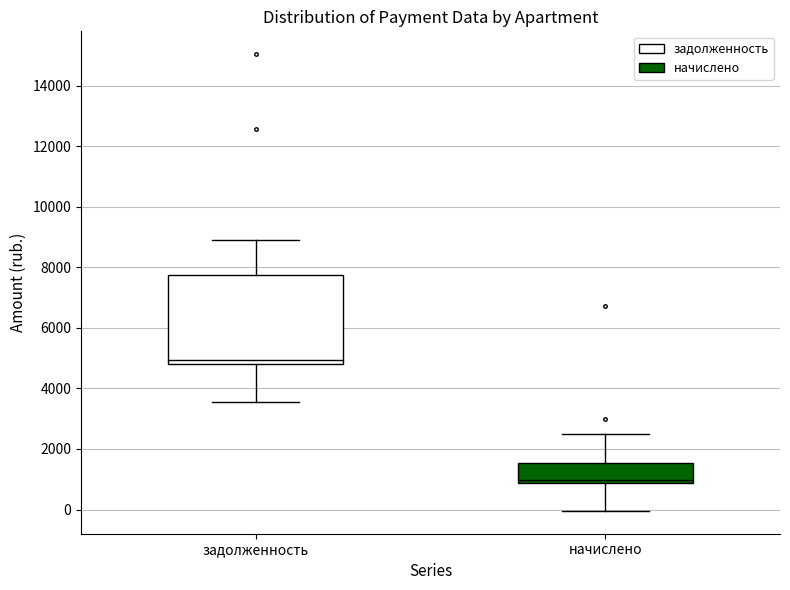

Reading left to right, transcribe this box plot: for each box, give where its median line is, the range the box spans, and where its two whiskers end, as read against the y-axis. The values are not printed on the chart, so give them approximately, as read against the axis.

задолженность: median 5000, box 4800 to 7800, whiskers 3600 to 9000
начислено: median 1000, box 800 to 1600, whiskers 0 to 2600